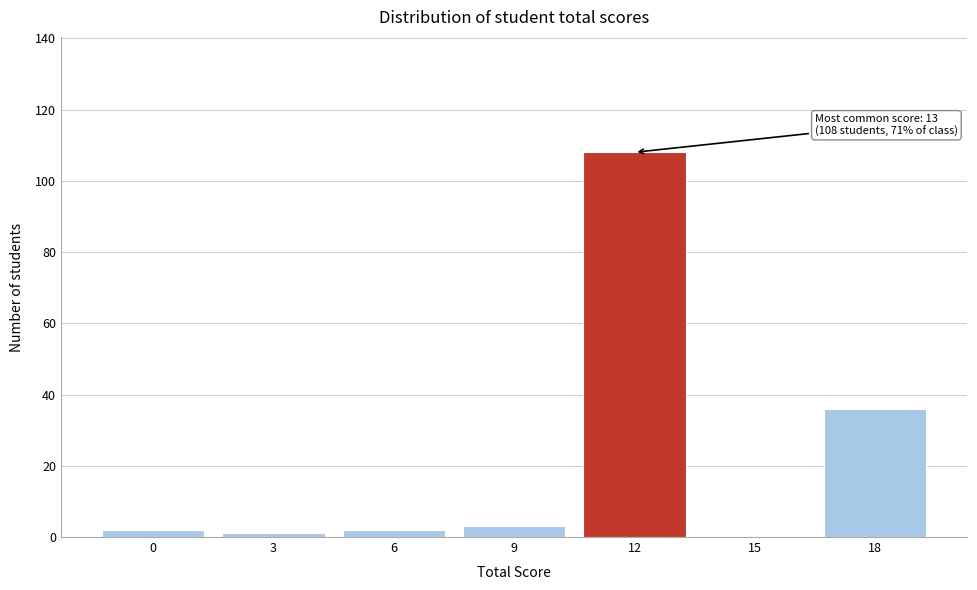

Reading left to right, what are all the values shown in this chart?

0=2	3=1	6=2	9=3	12=108	15=0	18=36